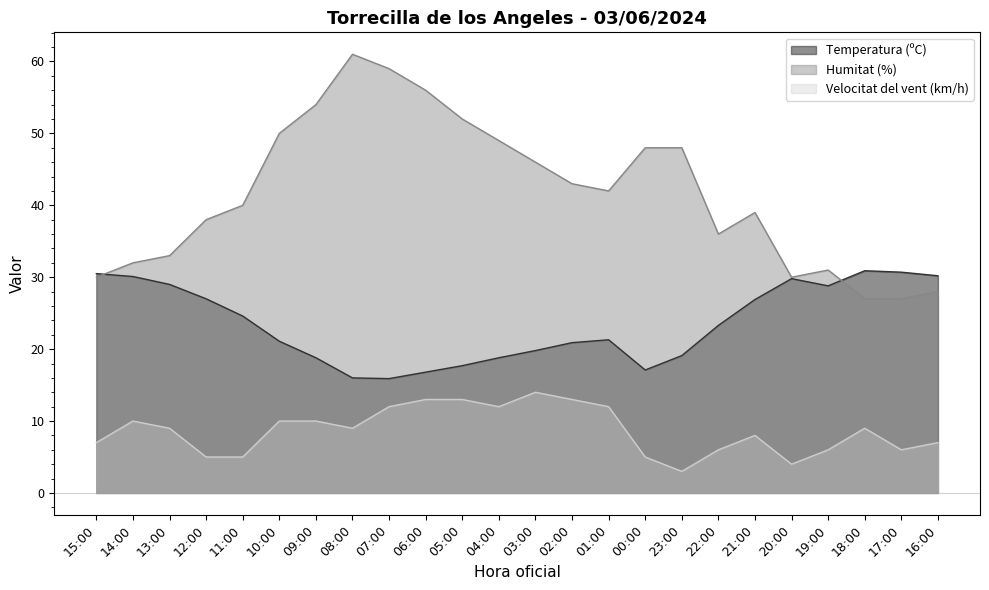

Where do Temperatura (ºC) and Humitat (%) first cross each other?

15:00 and 14:00